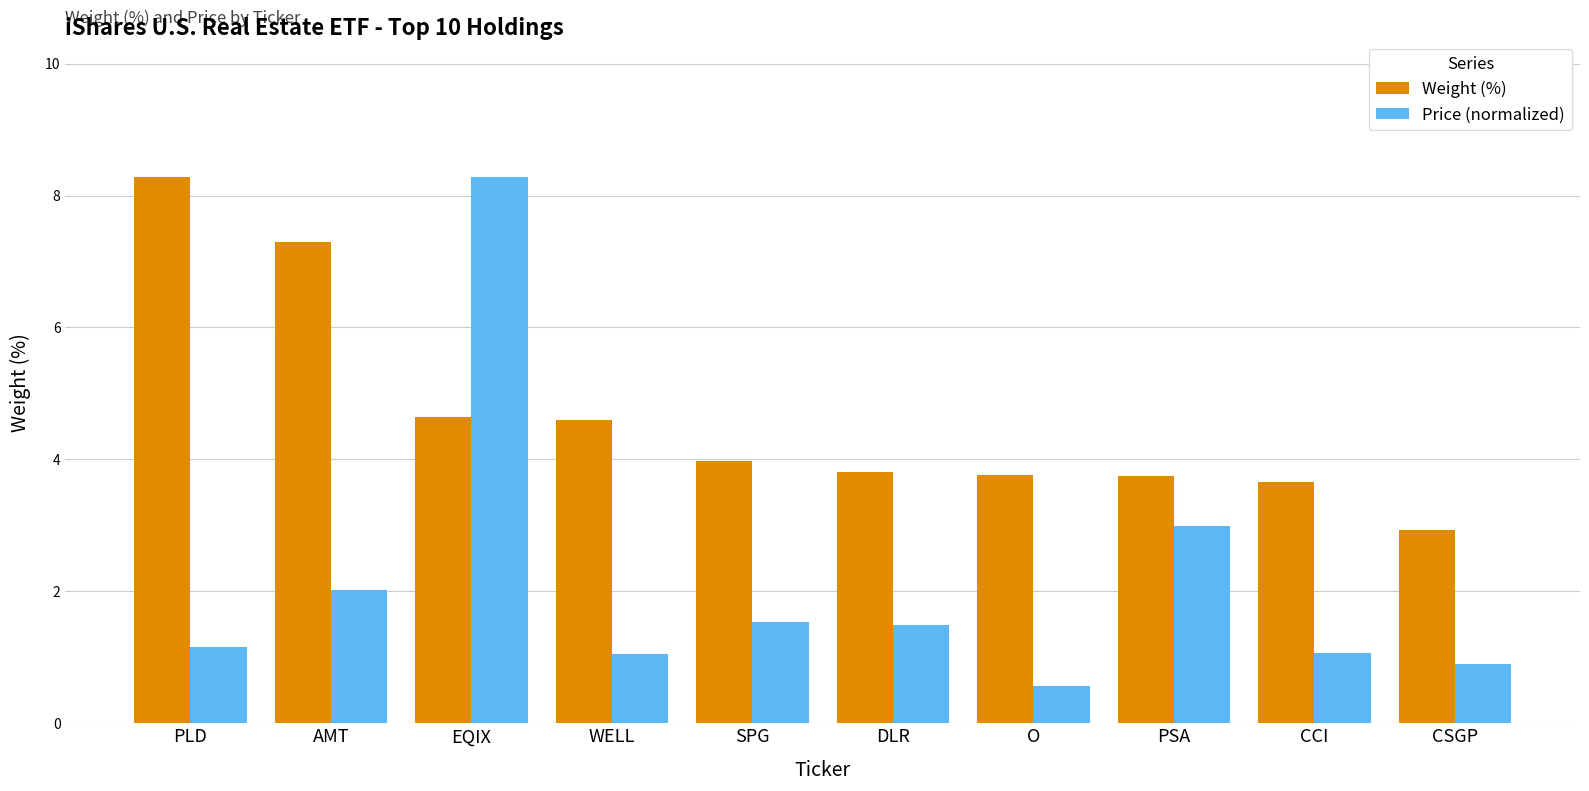

What is the spread (max minus min) of values at CSGP?

2.0